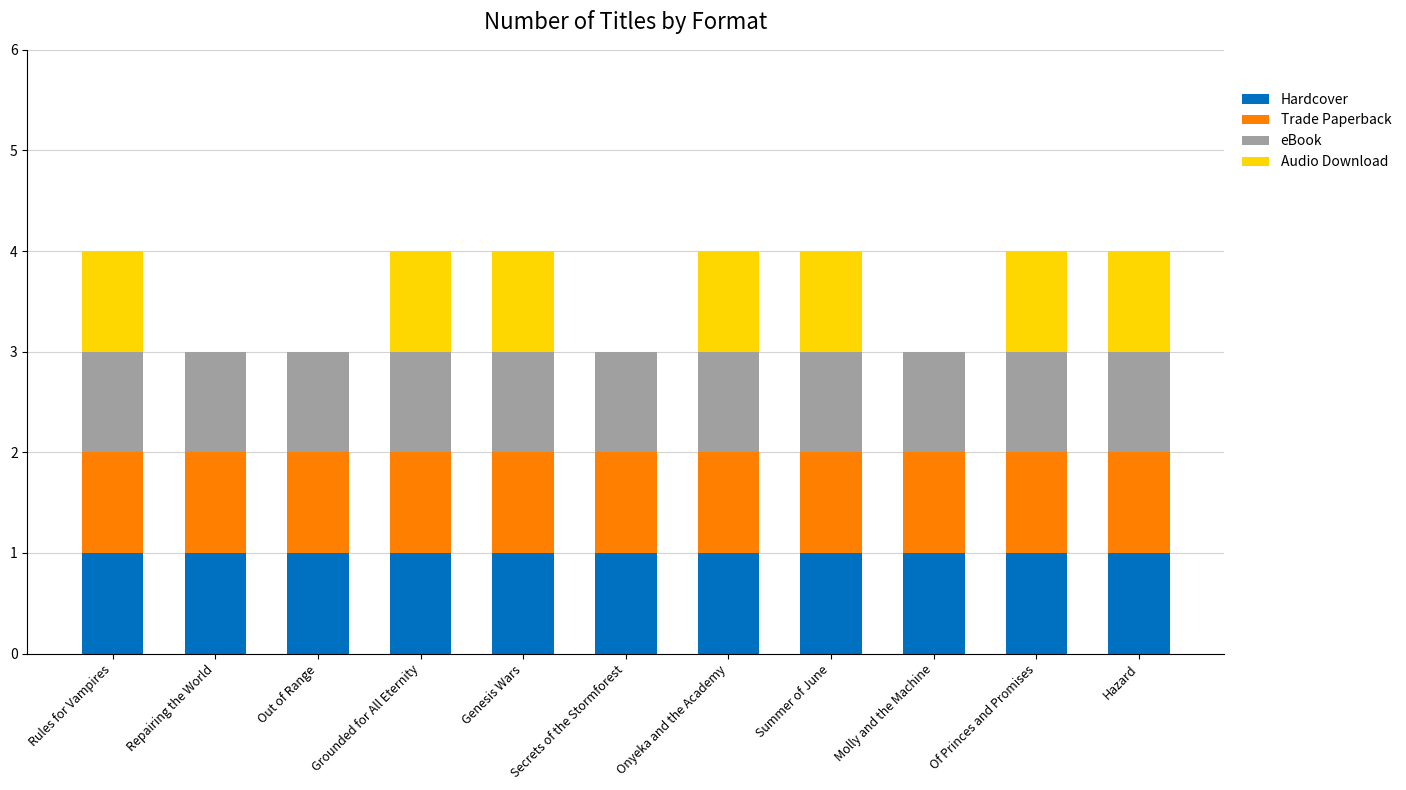

What is the total value across all series at Grounded for All Eternity?

4